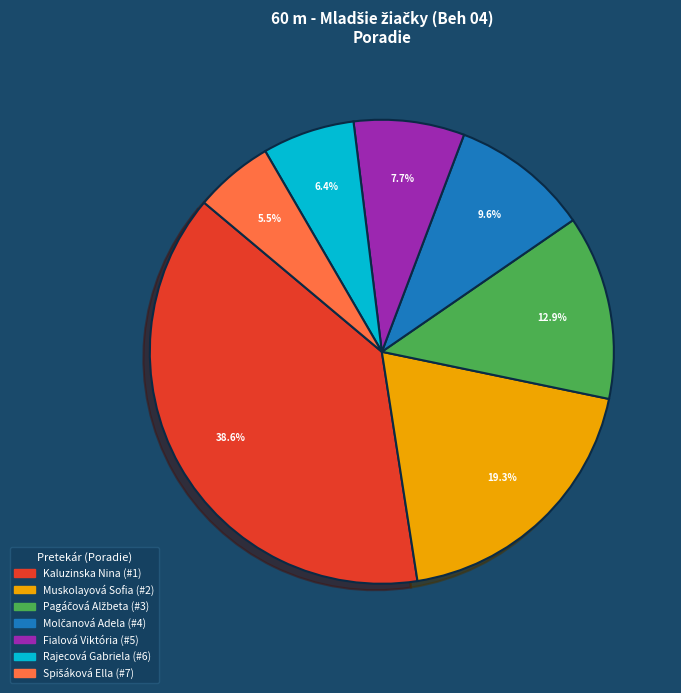

Which slice is the largest?

Kaluzinska Nina